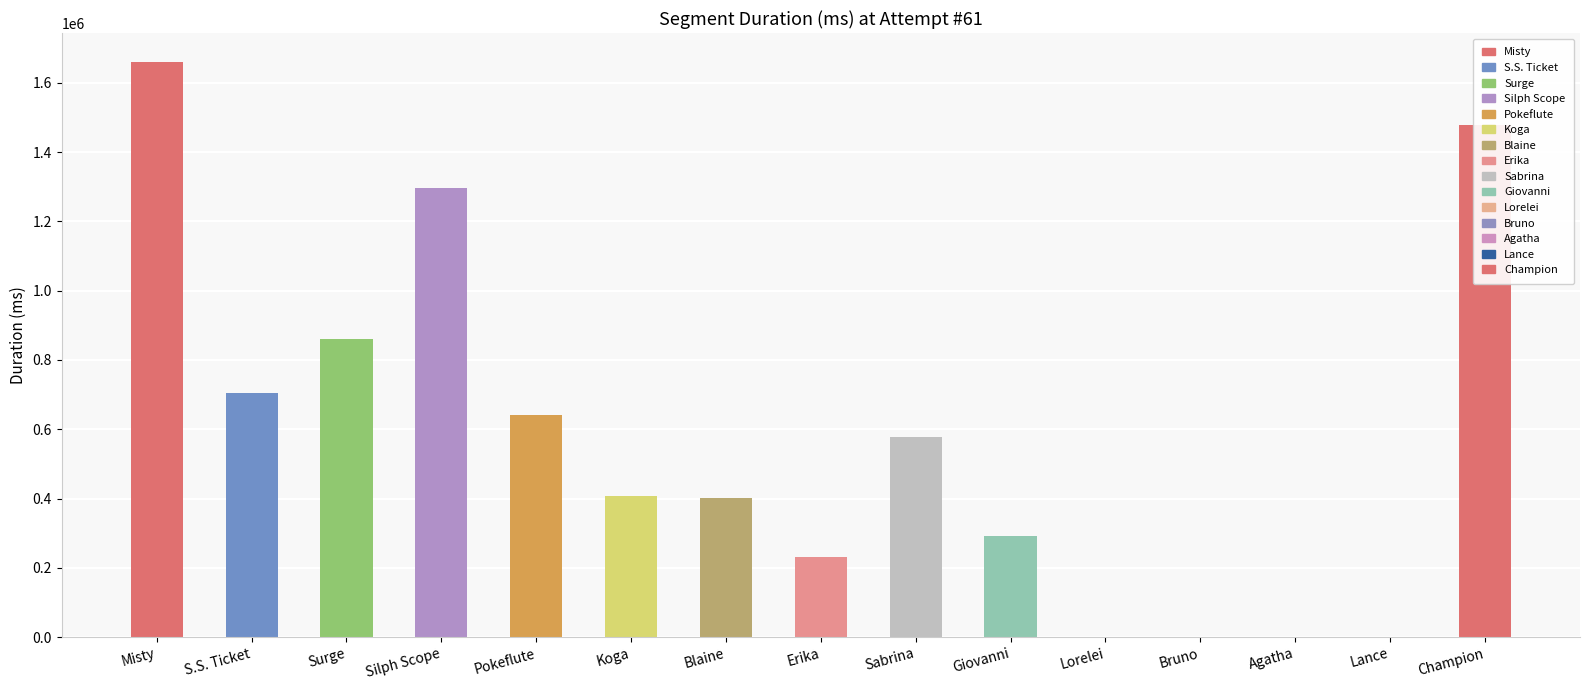

At which category does the chart reach its peak across all series?

Misty